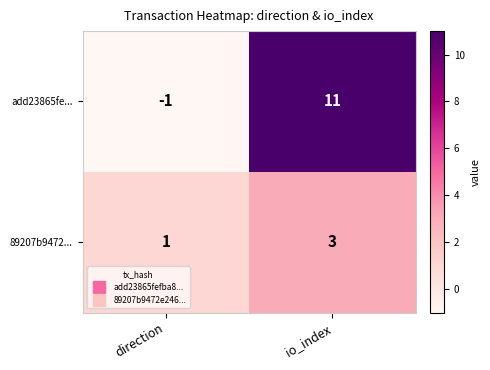

How many series are shown in this chart?

2